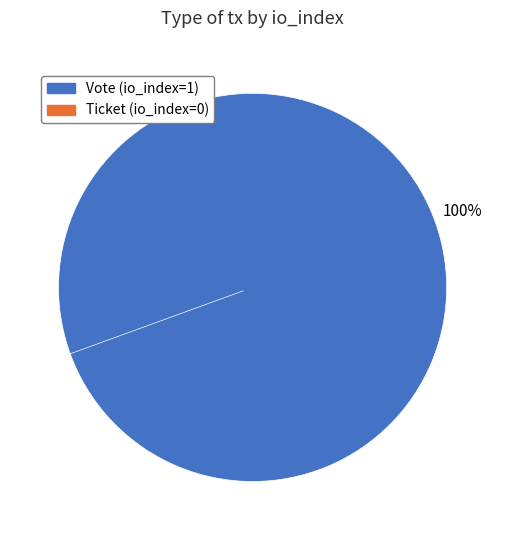

To the nearest percent, what is the difference between the Ticket (io_index=0) and Vote (io_index=1) slice percentages?

100%